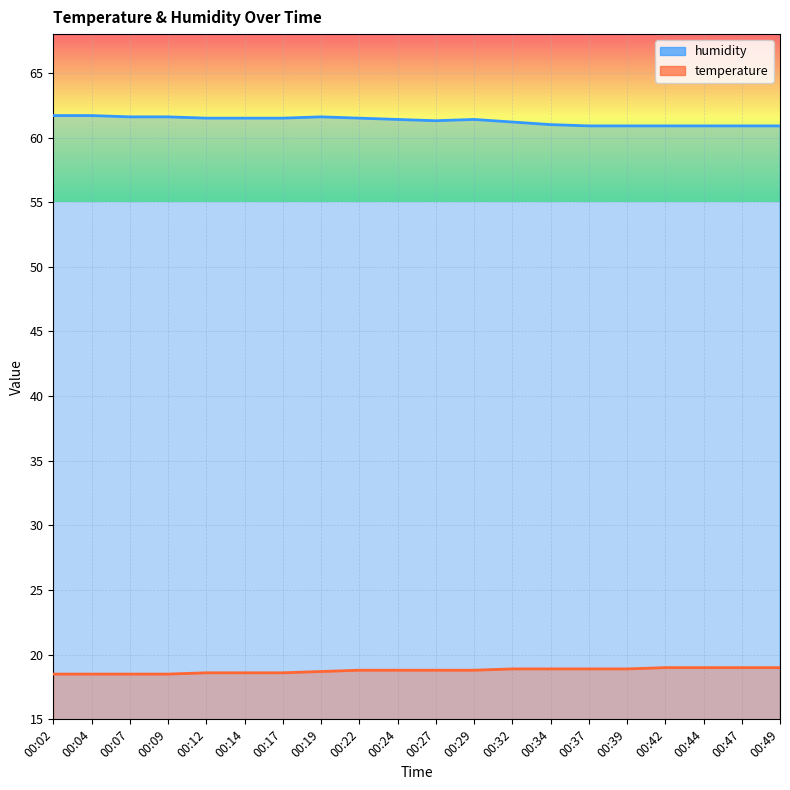

What is the spread (max minus min) of values at 00:14?

42.9